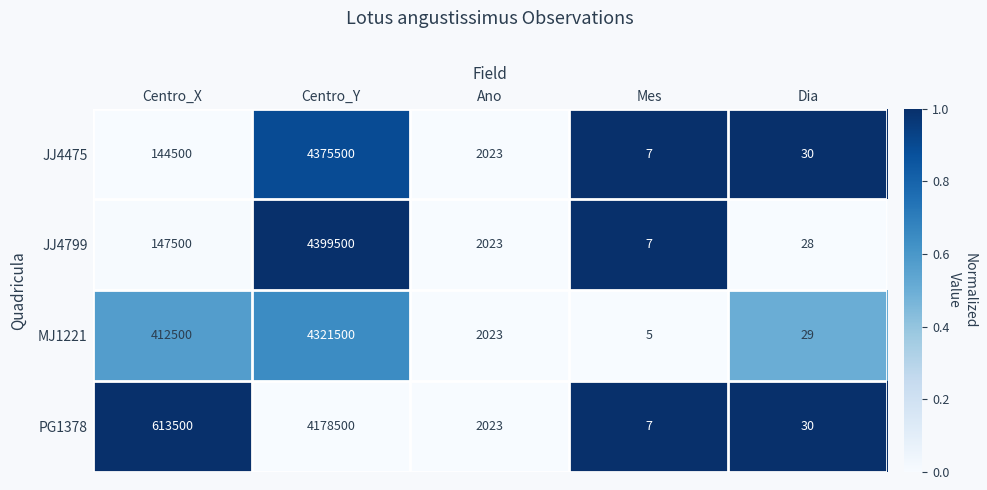

Which series has the largest total across all categories?

PG1378